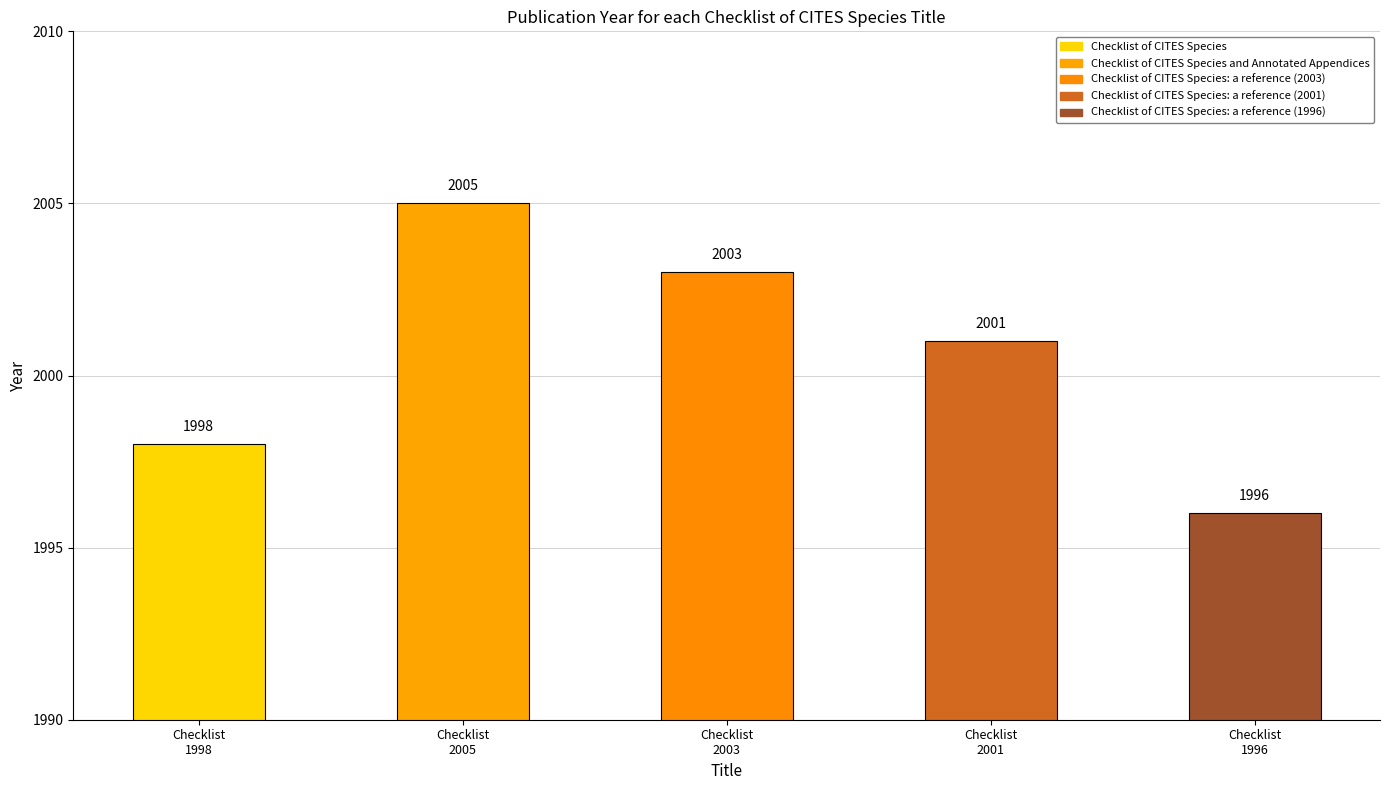

Reading right to left, list all the values displayed in this chart.

1996	2001	2003	2005	1998